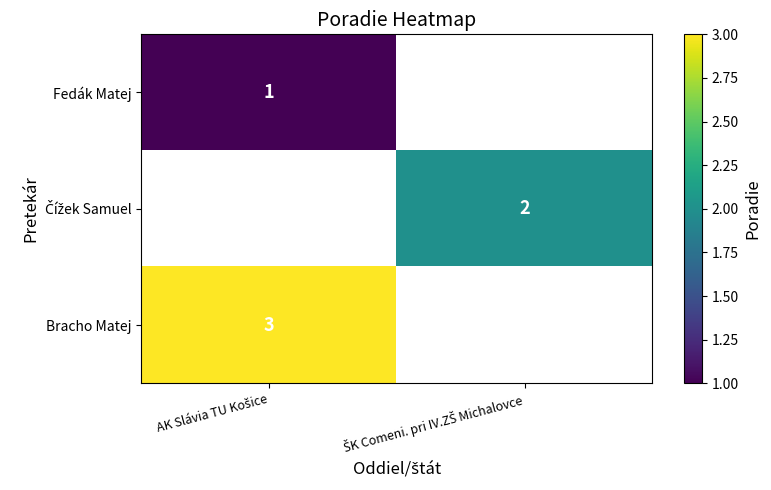

At how many categories does at least one series exceed 1?

2